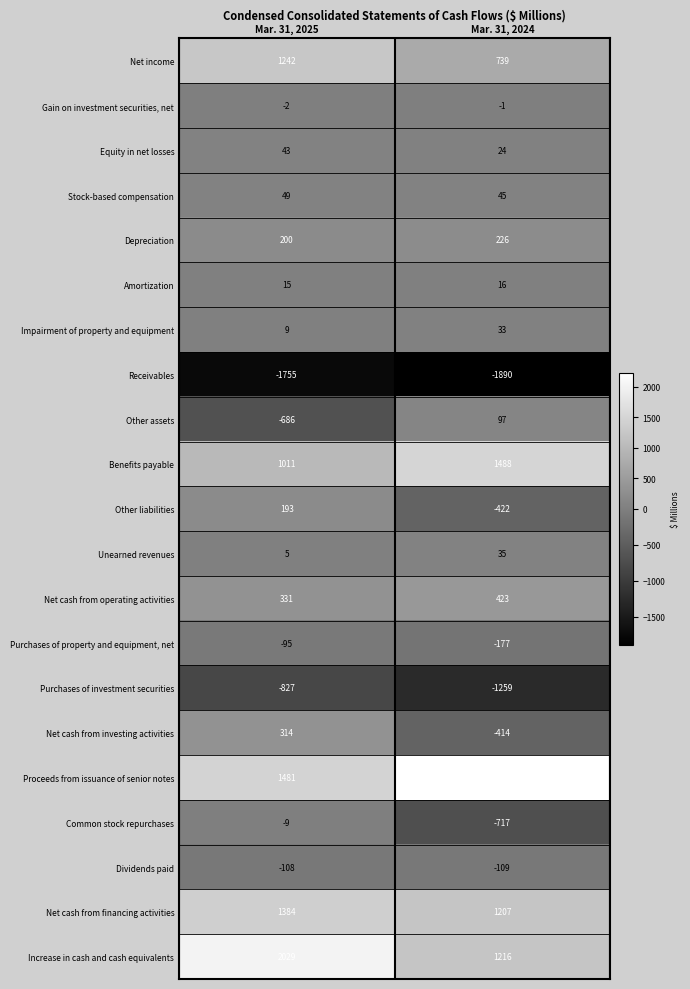

Where is Amortization nearest to the value 15?

Mar. 31, 2025